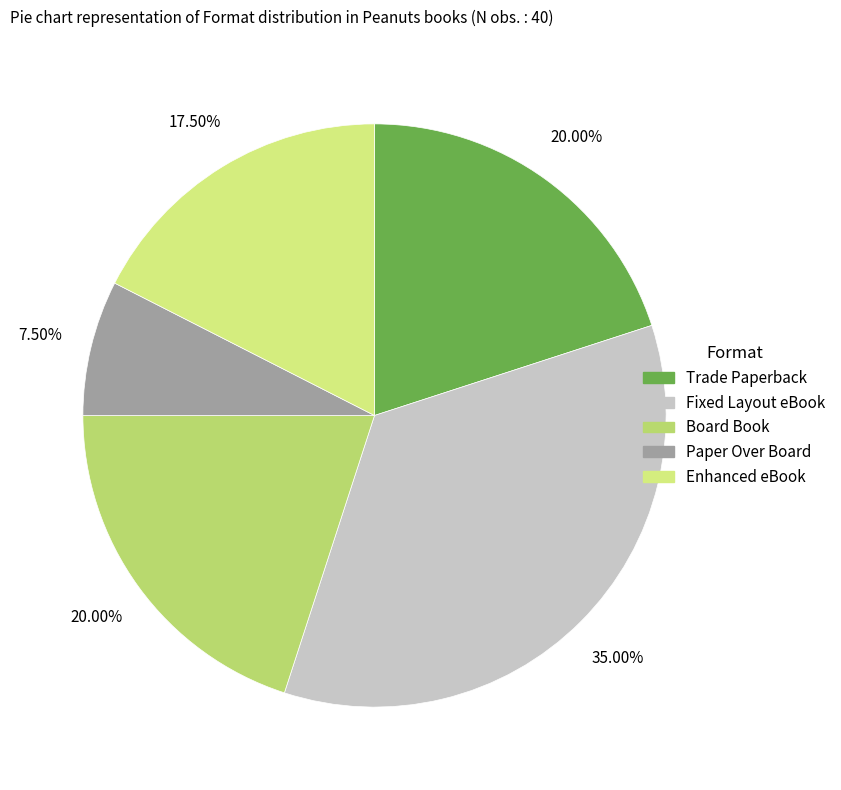

What is the largest slice in the pie chart?

Fixed Layout eBook